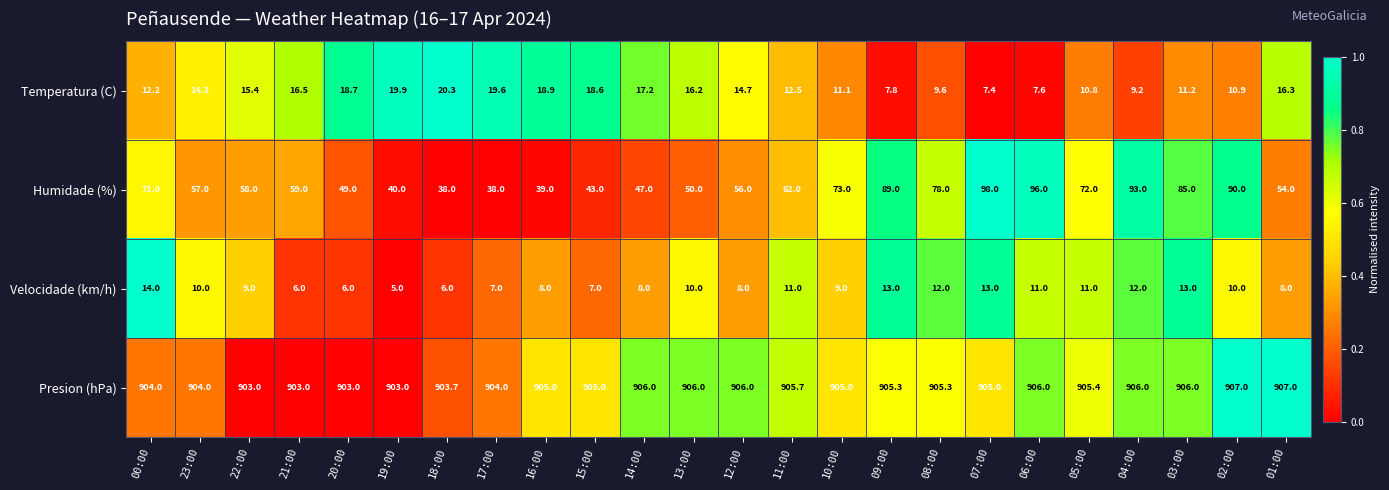

Which series has the largest range (max minus min)?

Humidade (%)